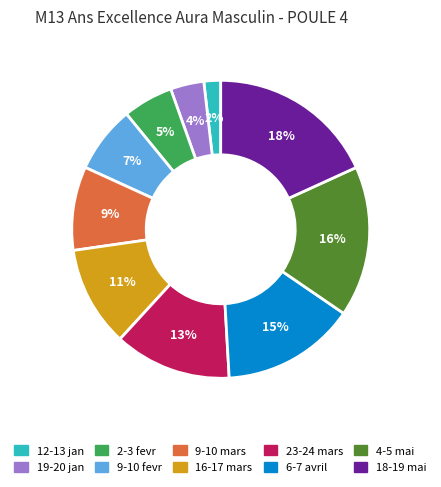

True or false: 19-20 jan accounts for 4% of the total.

True